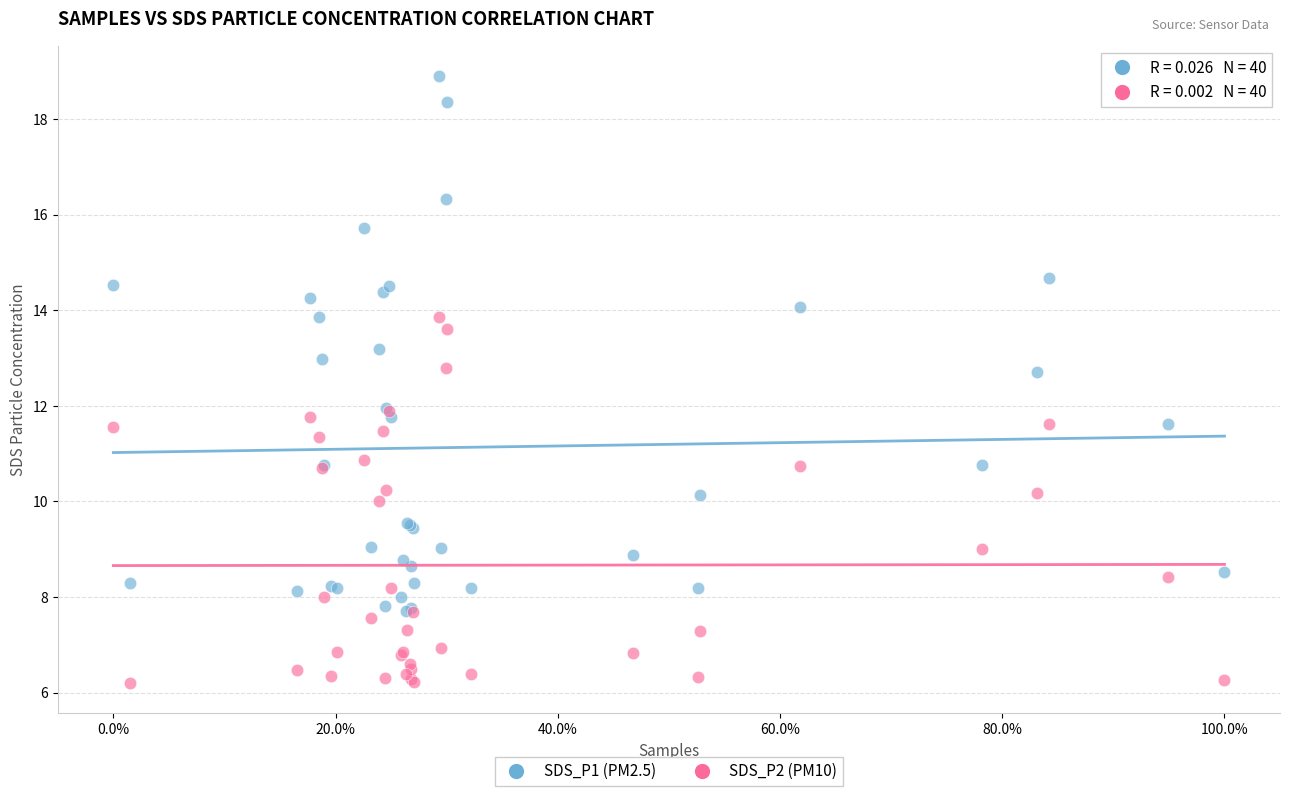

Which series reaches the maximum Y coordinate?

SDS_P1 (PM2.5)